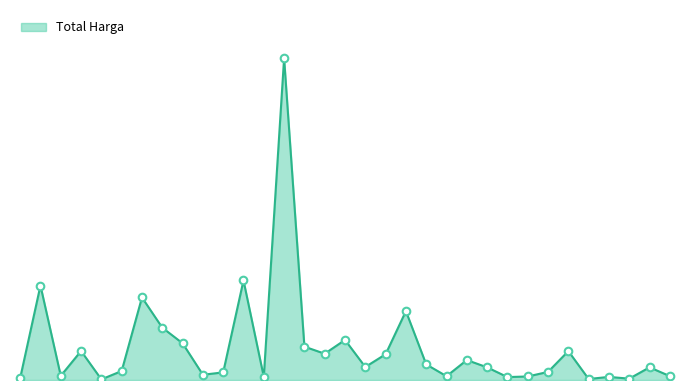

Is this an area chart (filled region under the line)?

Yes